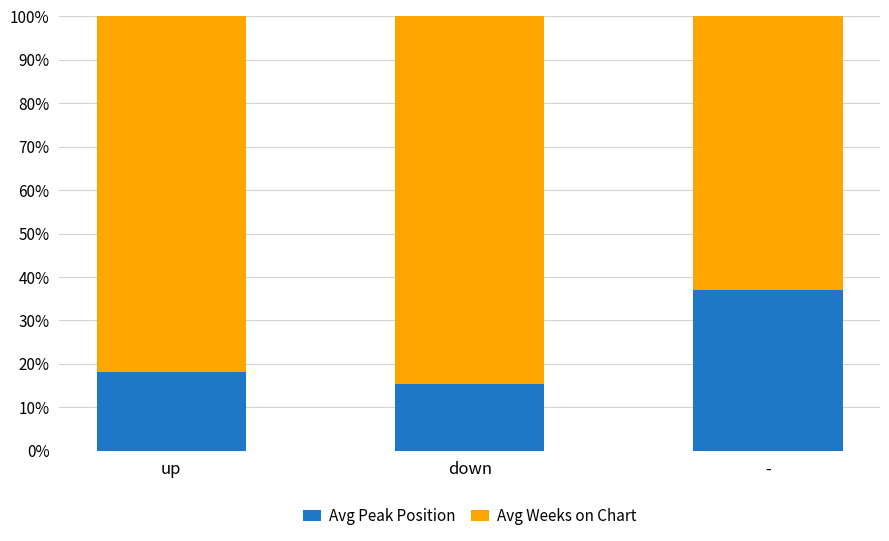

List the labels in order of Avg Peak Position value, largest first.

-, up, down